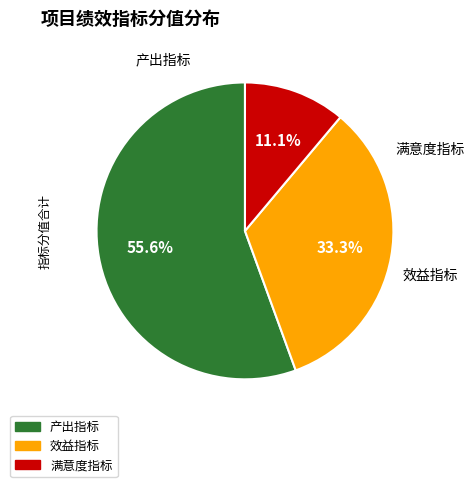

What is the change in value from 产出指标 to 效益指标?

-20